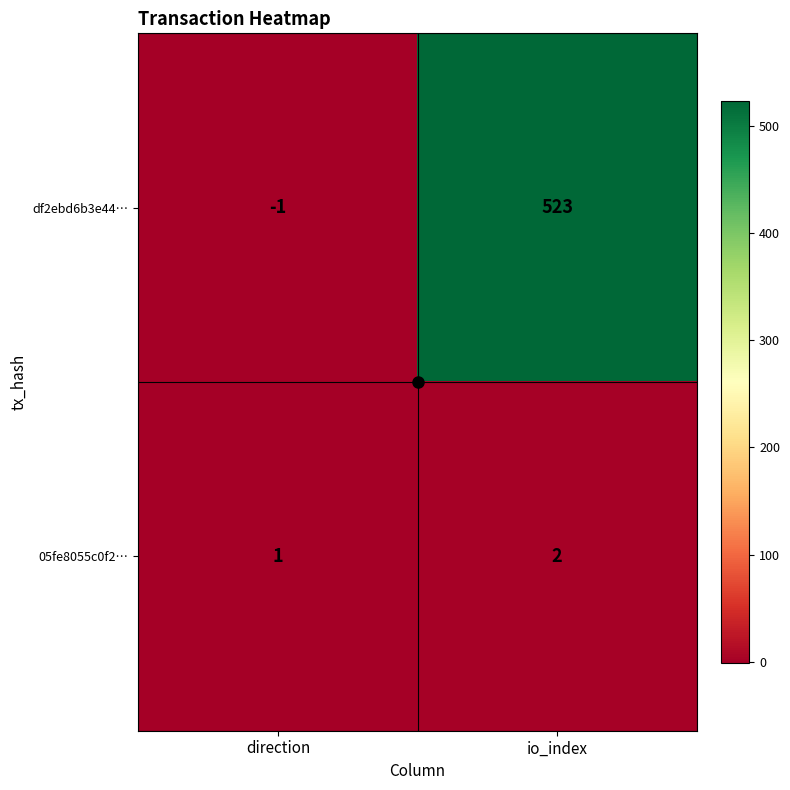

Which series has the largest range (max minus min)?

df2ebd6b3e44…